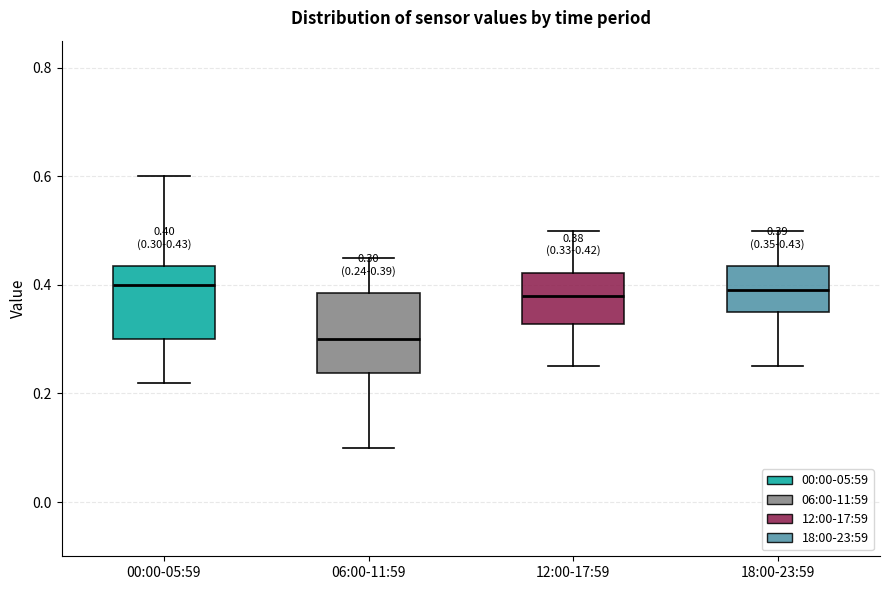

Which box has the lowest median line?

06:00-11:59